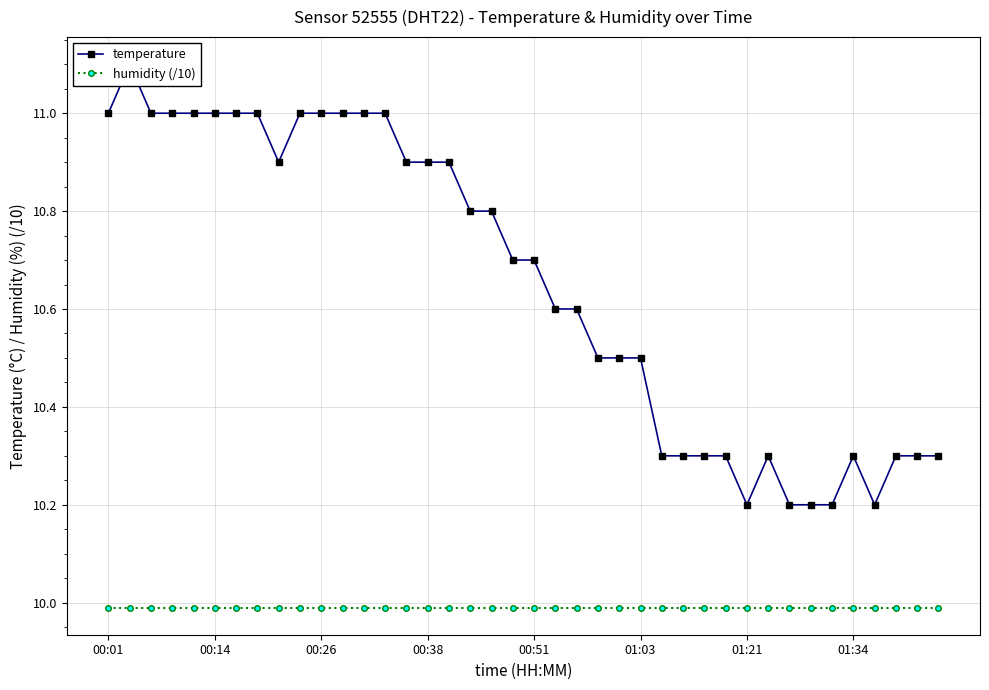

What are all the series names shown in the legend?

temperature, humidity (/10)